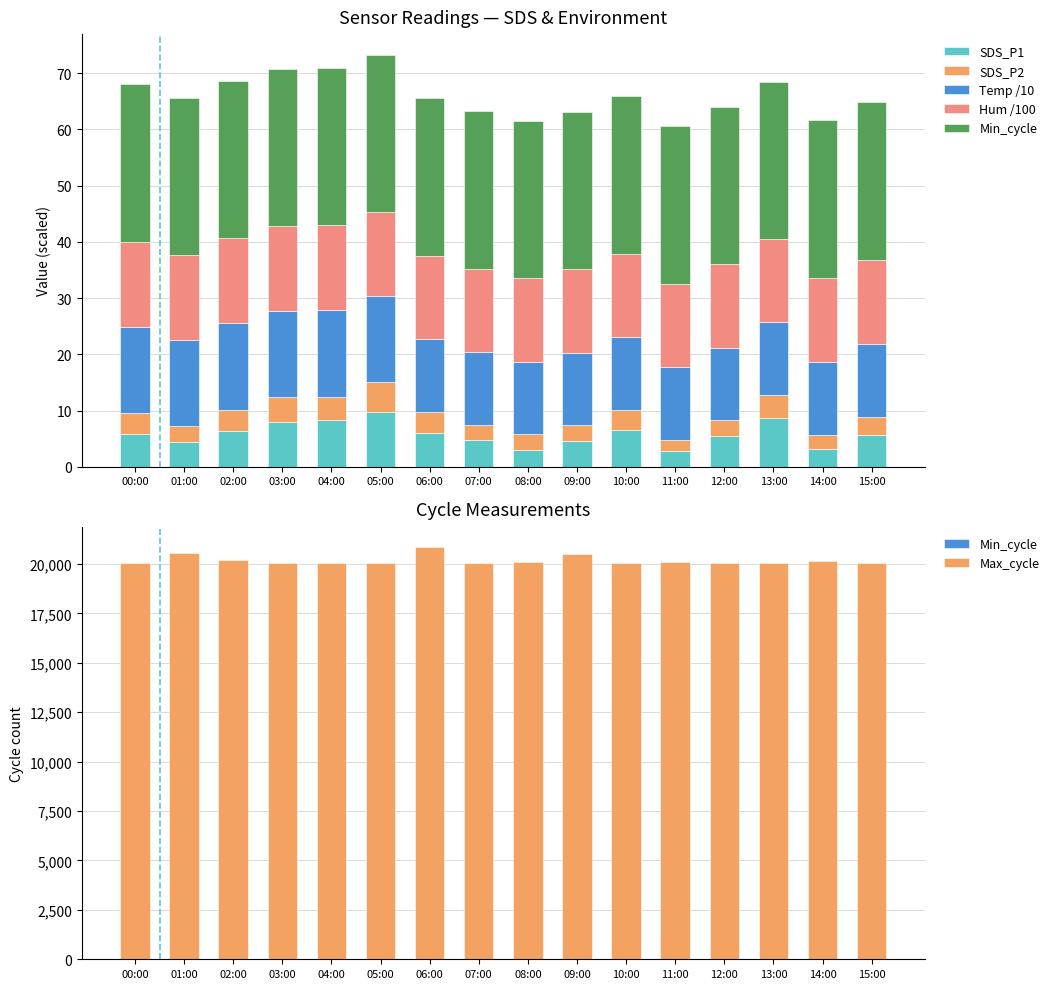

What is the label of the 10th bar from the right?

06:00